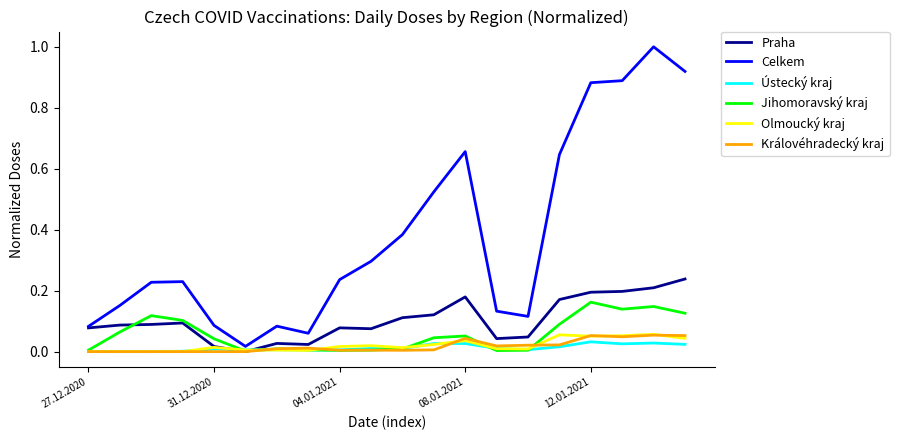

In Praha, how many points are lower than both neighbors (excluding endpoints)?

4